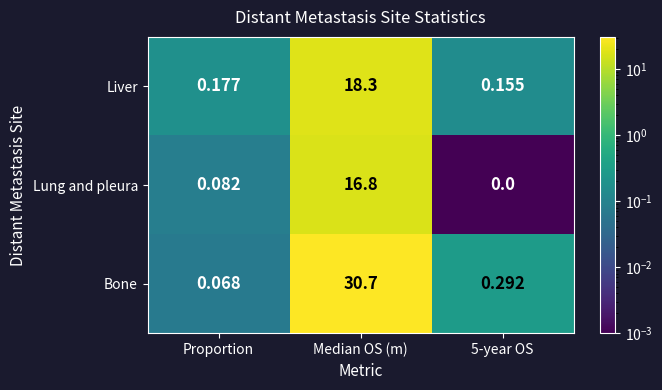

Which series has the largest range (max minus min)?

Bone